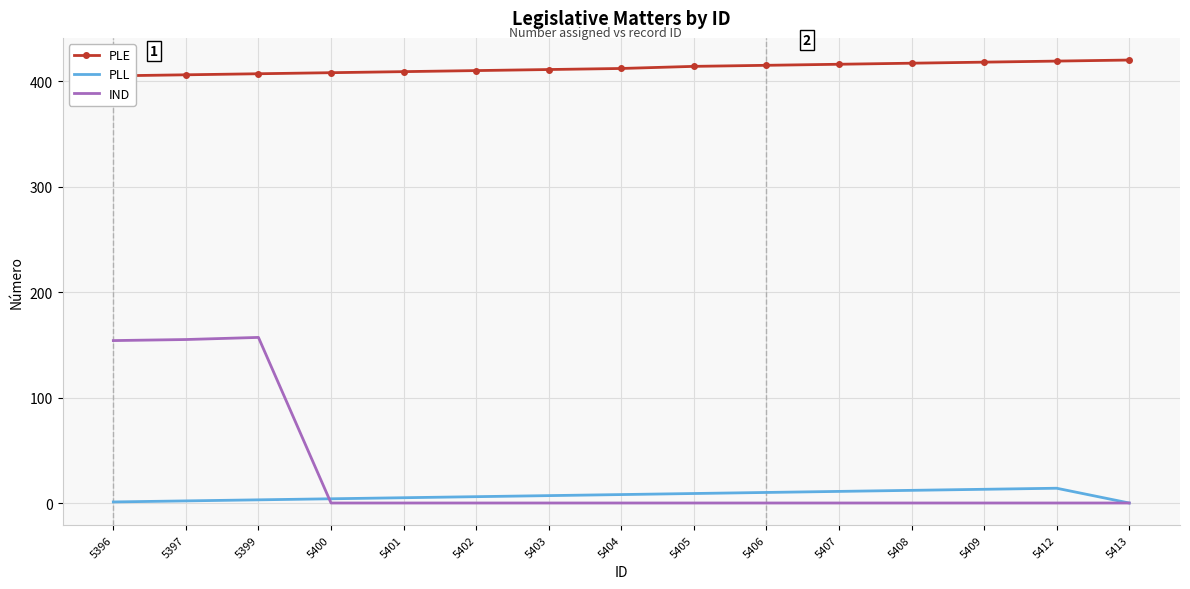

True or false: PLL and IND intersect in this chart.

True